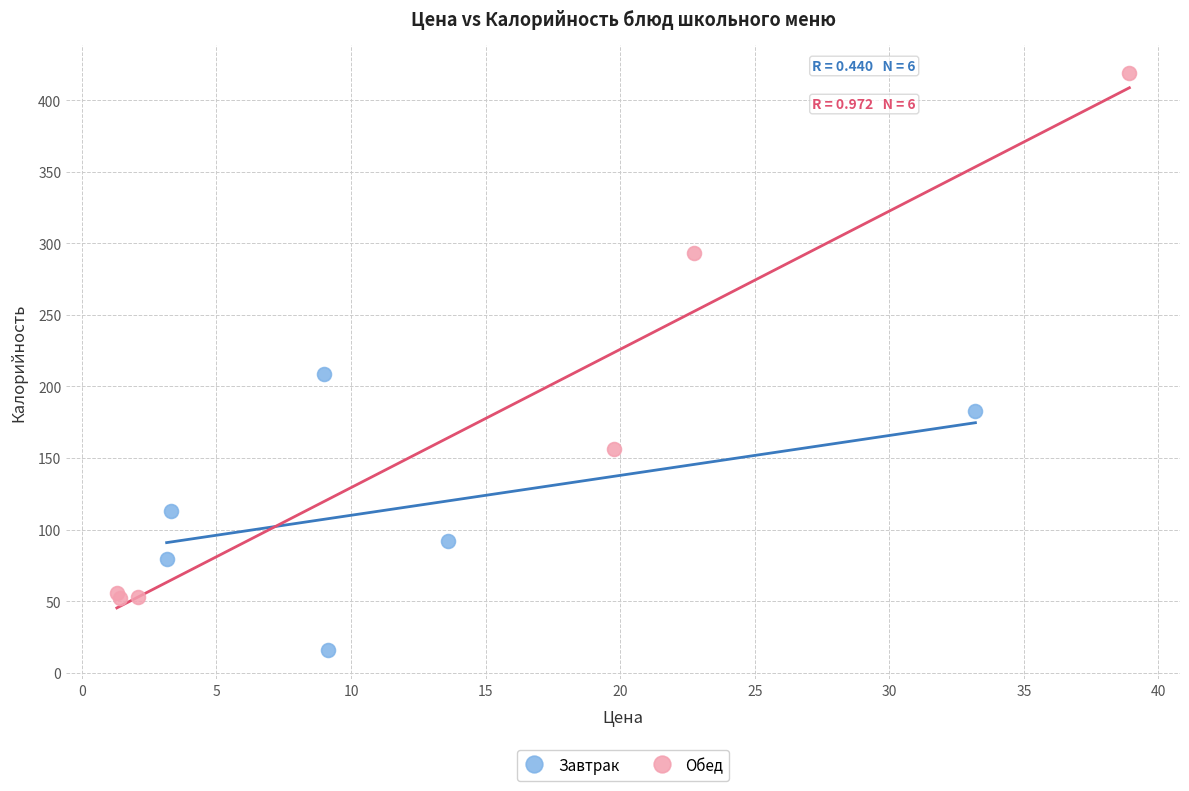

What are all the series names shown in the legend?

Завтрак, Обед